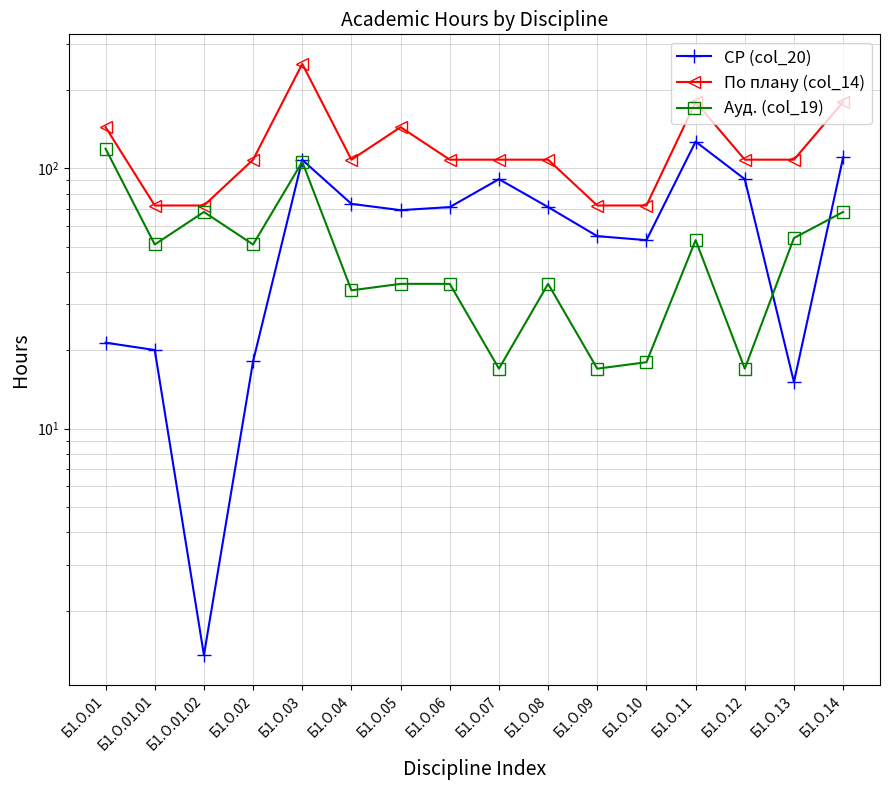

Reading right to left, what are all the values shown in this chart?

СР (col_20): 110.2	15.1	90.9	126.7	53.0	54.9	71.0	90.9	71.0	69.1	73.0	107.8	18.1	1.4	20.1	21.4
По плану (col_14): 180.0	108.0	108.0	180.0	72.0	72.0	108.0	108.0	108.0	144.0	108.0	252.0	108.0	72.0	72.0	144.0
Ауд. (col_19): 68.0	54.0	17.0	53.0	18.0	17.0	36.0	17.0	36.0	36.0	34.0	106.0	51.0	68.0	51.0	119.0